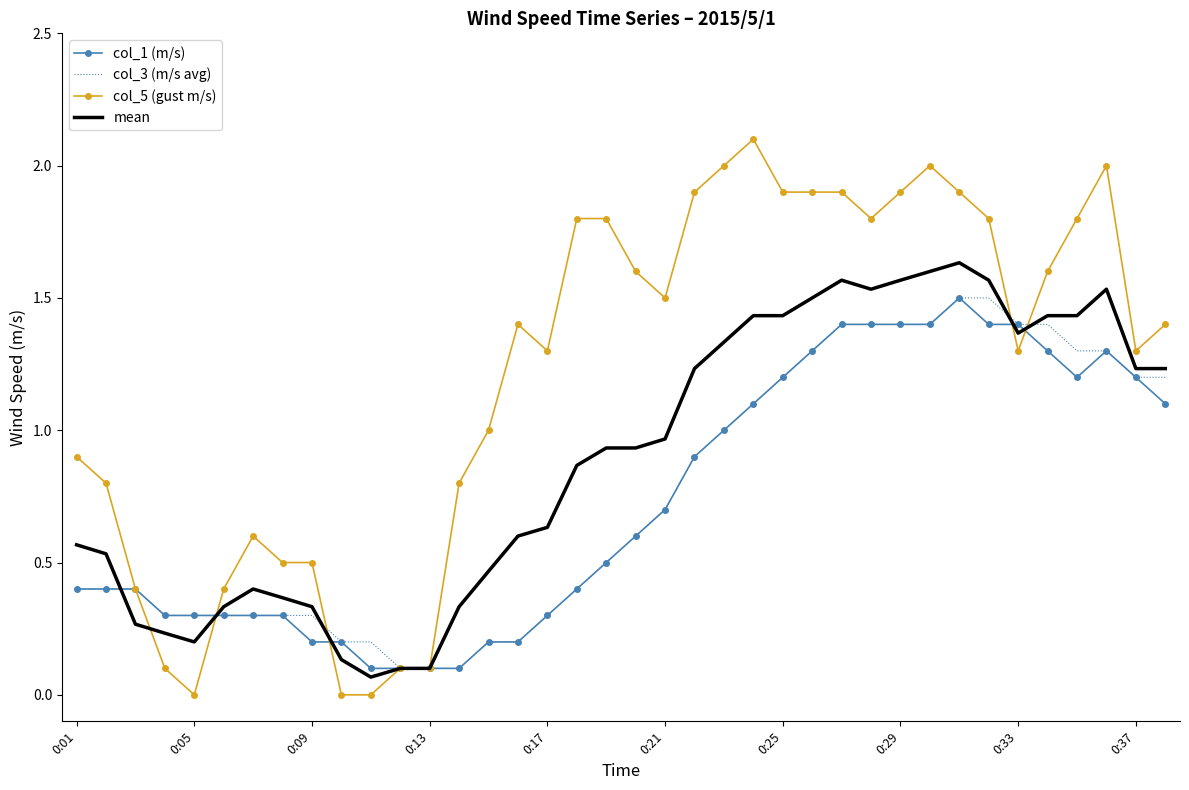

Which series has the largest total across all categories?

col_5 (gust m/s)